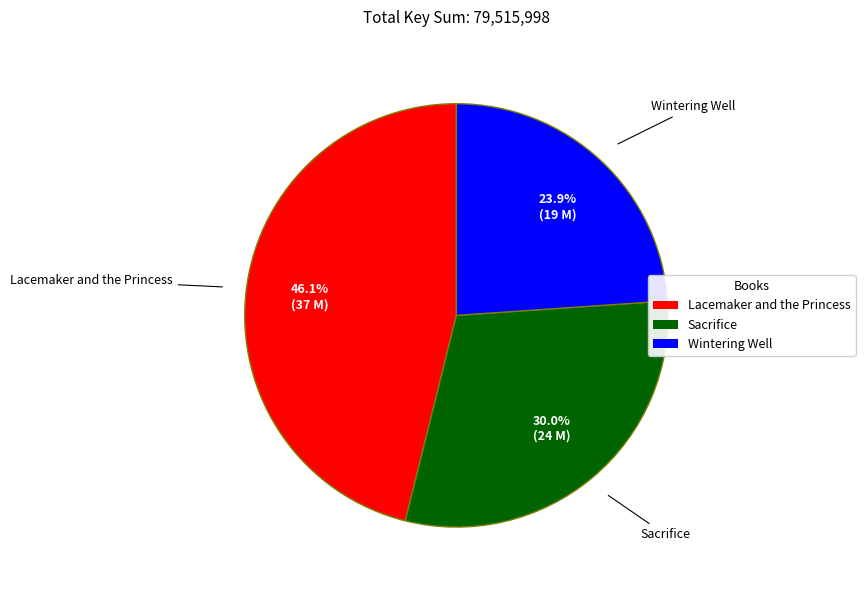

True or false: Wintering Well accounts for 24% of the total.

True